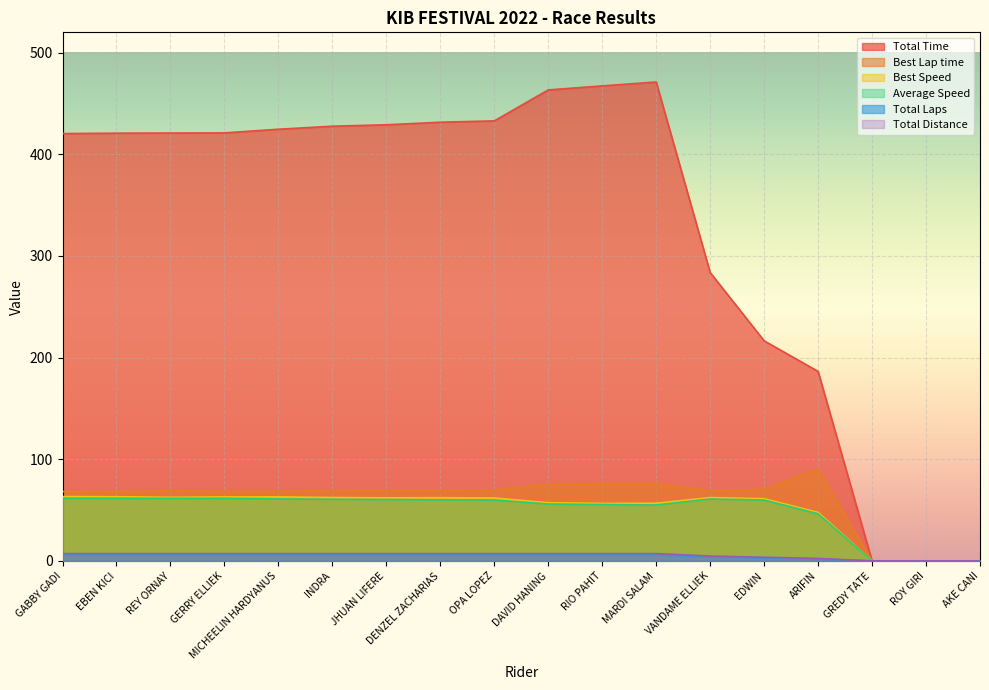

Reading left to right, list all the values displayed in this chart.

Total Time: GABBY GADI=420.4	EBEN KICI=420.8	REY ORNAY=420.9	GERRY ELLIEK=421.1	MICHEELIN HARDYANUS=424.7	INDRA=427.7	JHUAN LIFERE=429.1	DENZEL ZACHARIAS=431.6	OPA LOPEZ=432.9	DAVID HANING=463.4	RIO PAHIT=467.3	MARDI SALAM=471.1	VANDAME ELLIEK=283.7	EDWIN=216.5	ARIFIN=186.4	GREDY TATE=0.0	ROY GIRI=0.0	AKE CANI=0.0
Best Lap time: GABBY GADI=68.2	EBEN KICI=68.4	REY ORNAY=69.1	GERRY ELLIEK=68.7	MICHEELIN HARDYANUS=68.6	INDRA=69.3	JHUAN LIFERE=69.6	DENZEL ZACHARIAS=69.5	OPA LOPEZ=69.8	DAVID HANING=75.5	RIO PAHIT=76.3	MARDI SALAM=76.2	VANDAME ELLIEK=69.3	EDWIN=70.6	ARIFIN=90.6	GREDY TATE=0.0	ROY GIRI=0.0	AKE CANI=0.0
Best Speed: GABBY GADI=63.3	EBEN KICI=63.1	REY ORNAY=62.5	GERRY ELLIEK=62.9	MICHEELIN HARDYANUS=62.9	INDRA=62.4	JHUAN LIFERE=62.1	DENZEL ZACHARIAS=62.2	OPA LOPEZ=61.9	DAVID HANING=57.2	RIO PAHIT=56.6	MARDI SALAM=56.7	VANDAME ELLIEK=62.3	EDWIN=61.2	ARIFIN=47.7	GREDY TATE=0.0	ROY GIRI=0.0	AKE CANI=0.0
Average Speed: GABBY GADI=61.7	EBEN KICI=61.6	REY ORNAY=61.6	GERRY ELLIEK=61.6	MICHEELIN HARDYANUS=61.0	INDRA=60.6	JHUAN LIFERE=60.4	DENZEL ZACHARIAS=60.1	OPA LOPEZ=59.9	DAVID HANING=55.9	RIO PAHIT=55.5	MARDI SALAM=55.0	VANDAME ELLIEK=60.9	EDWIN=59.9	ARIFIN=46.4	GREDY TATE=0.0	ROY GIRI=0.0	AKE CANI=0.0
Total Laps: GABBY GADI=6.0	EBEN KICI=6.0	REY ORNAY=6.0	GERRY ELLIEK=6.0	MICHEELIN HARDYANUS=6.0	INDRA=6.0	JHUAN LIFERE=6.0	DENZEL ZACHARIAS=6.0	OPA LOPEZ=6.0	DAVID HANING=6.0	RIO PAHIT=6.0	MARDI SALAM=6.0	VANDAME ELLIEK=4.0	EDWIN=3.0	ARIFIN=2.0	GREDY TATE=0.0	ROY GIRI=0.0	AKE CANI=0.0
Total Distance: GABBY GADI=7.2	EBEN KICI=7.2	REY ORNAY=7.2	GERRY ELLIEK=7.2	MICHEELIN HARDYANUS=7.2	INDRA=7.2	JHUAN LIFERE=7.2	DENZEL ZACHARIAS=7.2	OPA LOPEZ=7.2	DAVID HANING=7.2	RIO PAHIT=7.2	MARDI SALAM=7.2	VANDAME ELLIEK=4.8	EDWIN=3.6	ARIFIN=2.4	GREDY TATE=0.0	ROY GIRI=0.0	AKE CANI=0.0